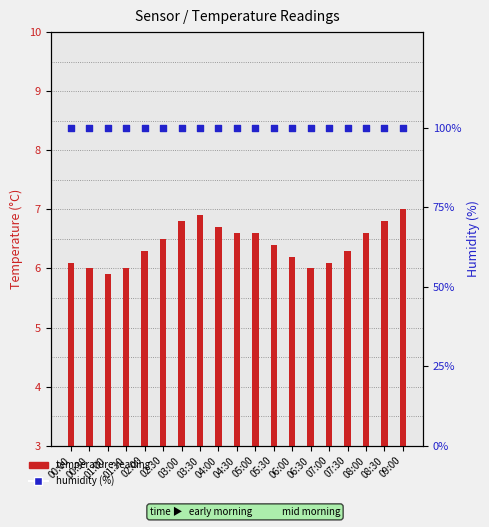

What is the total value across all series at 02:30?

106.4